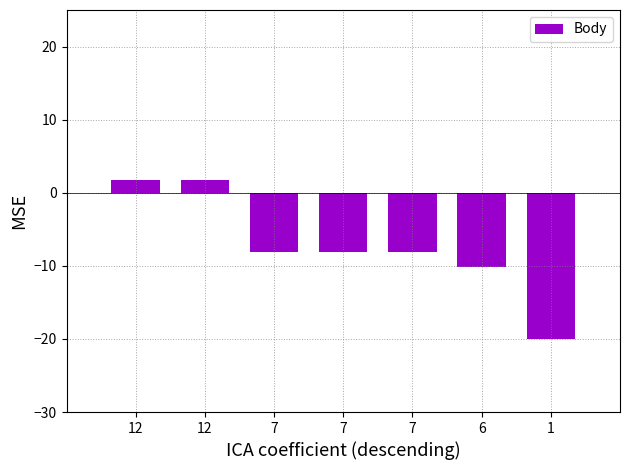

How many bars are there in total?

7